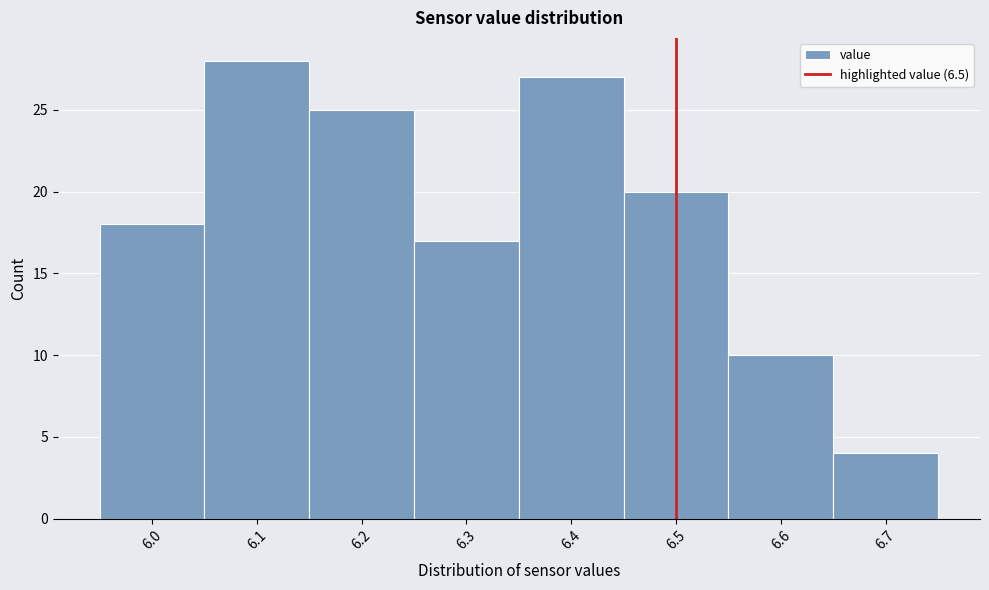

Which range on the x-axis has the tallest bar?

6.05 to 6.15